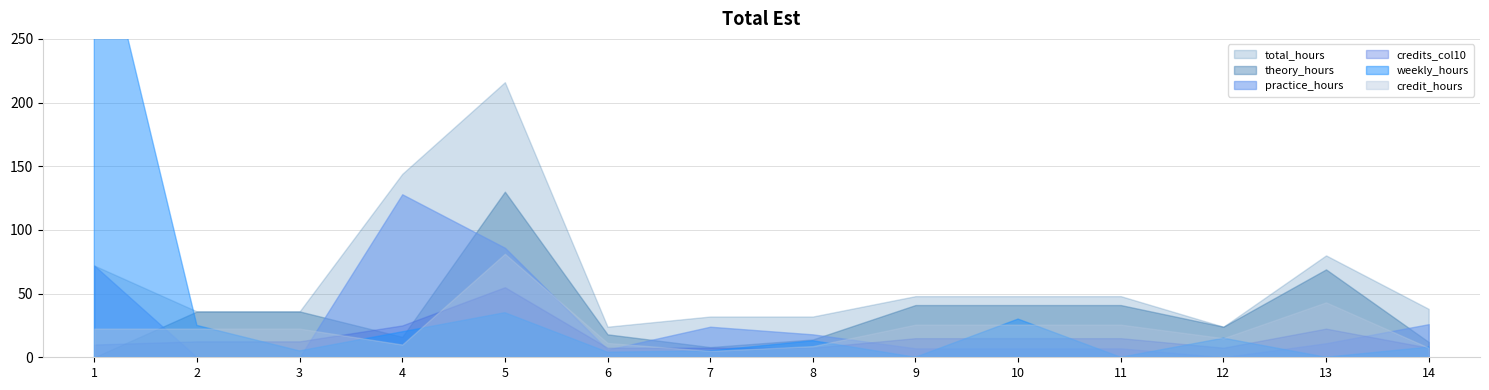

The value of total_hours at 2 is 19.3. True or false?

False